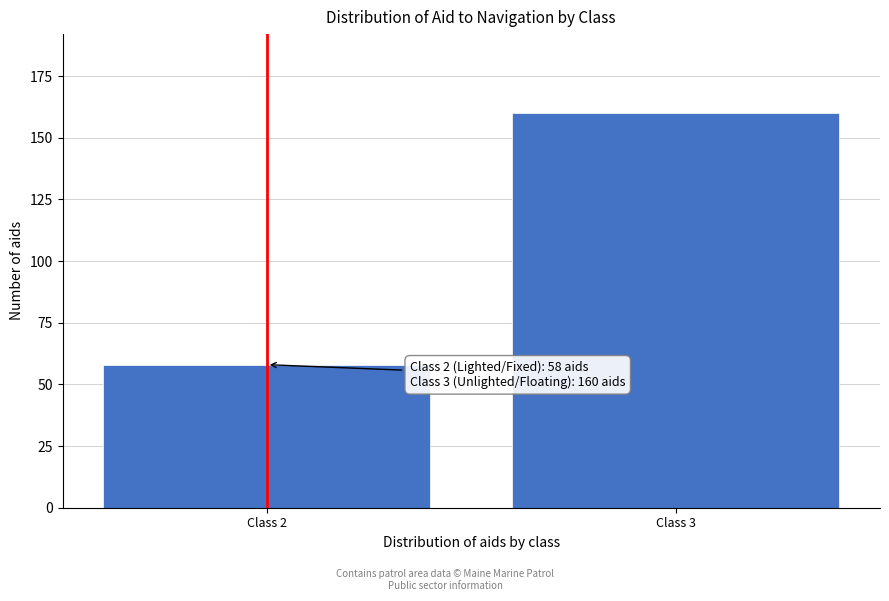

Reading left to right, transcribe all the data shown in this chart.

Class 2=58	Class 3=160